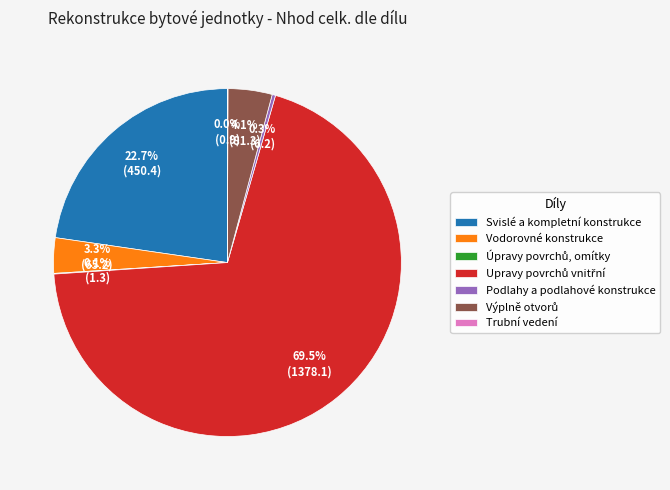

Is there any slice that represents more than half of the pie?

Yes